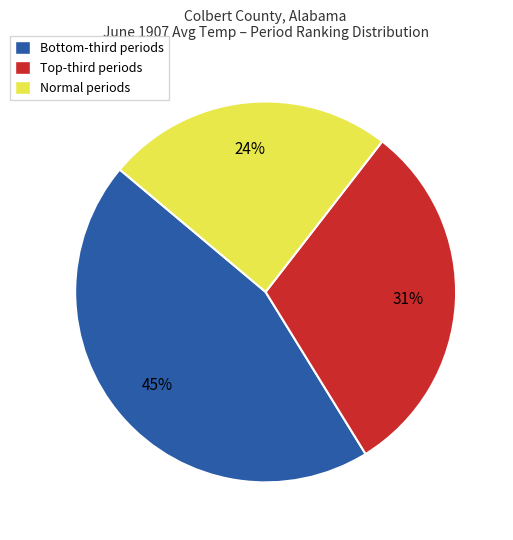

Rank the categories by value from highest to lowest.

Bottom-third periods, Top-third periods, Normal periods